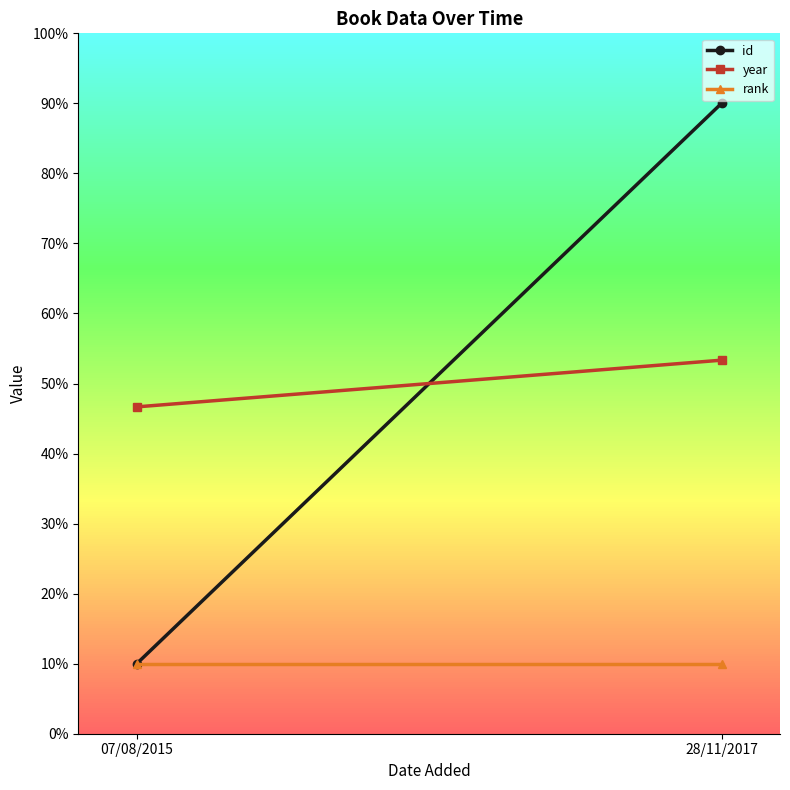

Which has a higher value, 28/11/2017 or 07/08/2015?

28/11/2017